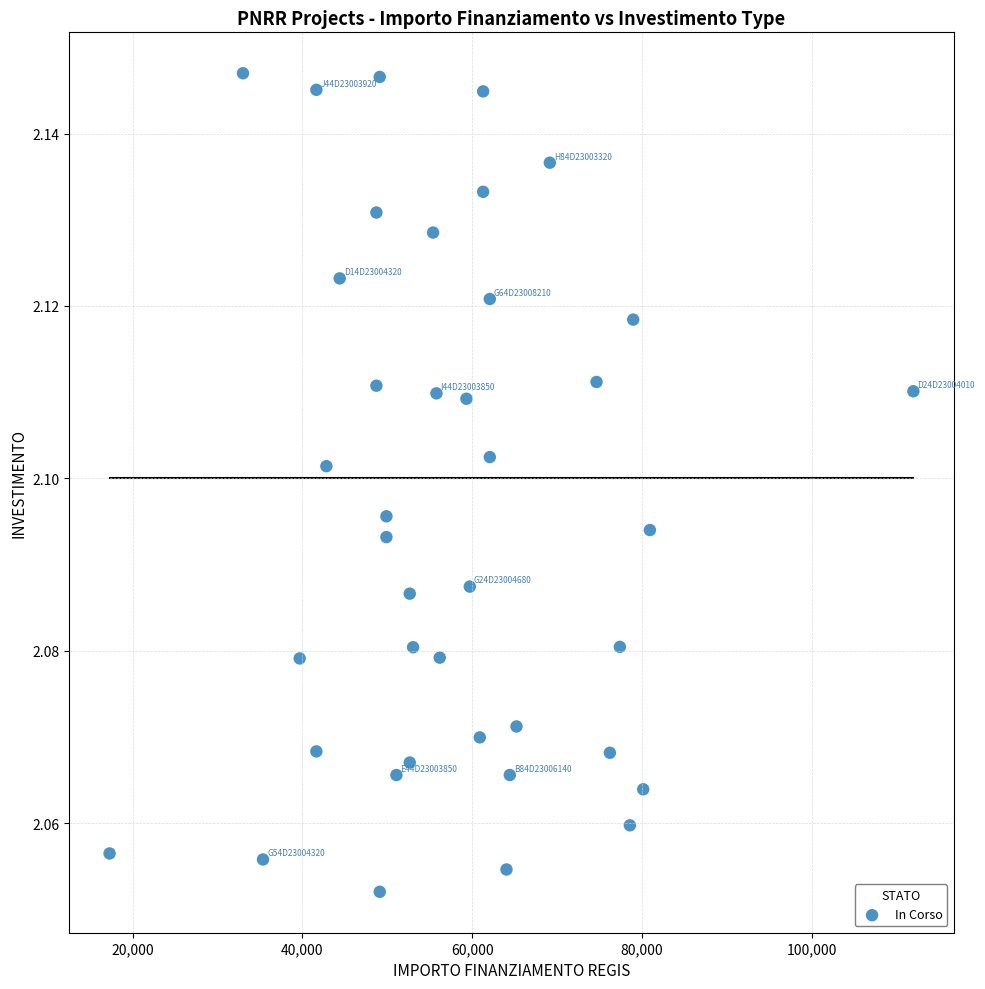

What is the range of X values (max minus min)?

94665.7